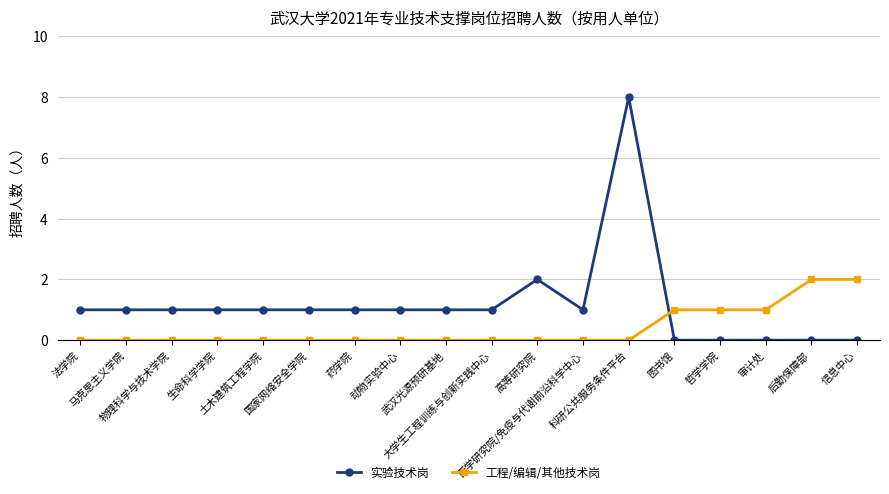

What is the label of the 14th point from the left?

图书馆